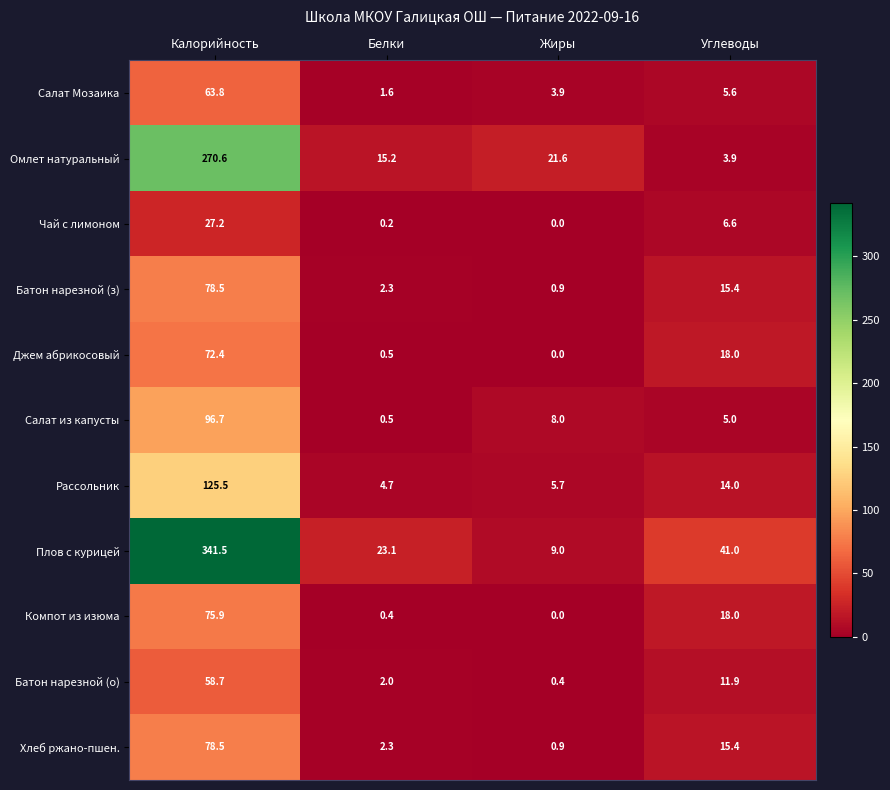

Which series has the largest range (max minus min)?

Плов с курицей